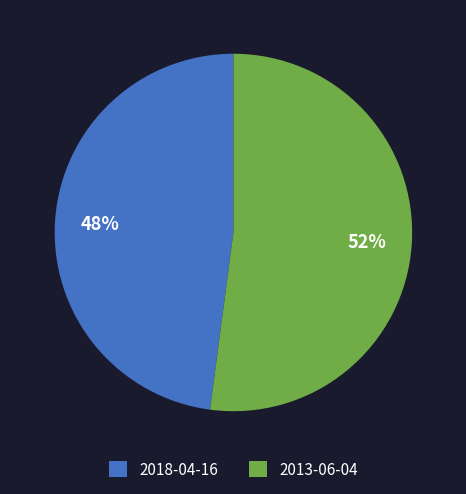

To the nearest percent, what percentage of the pie is 2013-06-04?

52%